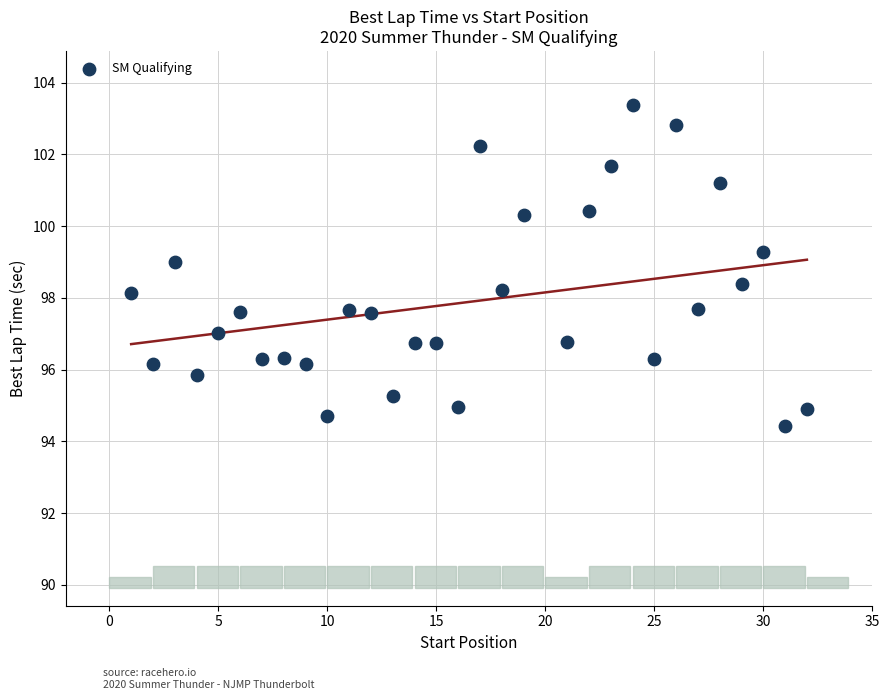

What is the range of Y values (max minus min)?

9.0